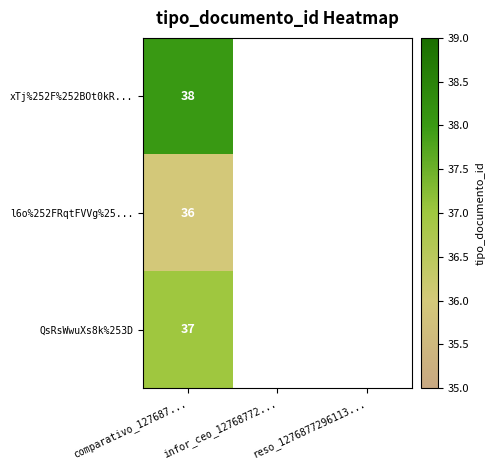

The l6o%252FRqtFVVg%25... series shows 47 at comparativo_127687.... True or false?

False